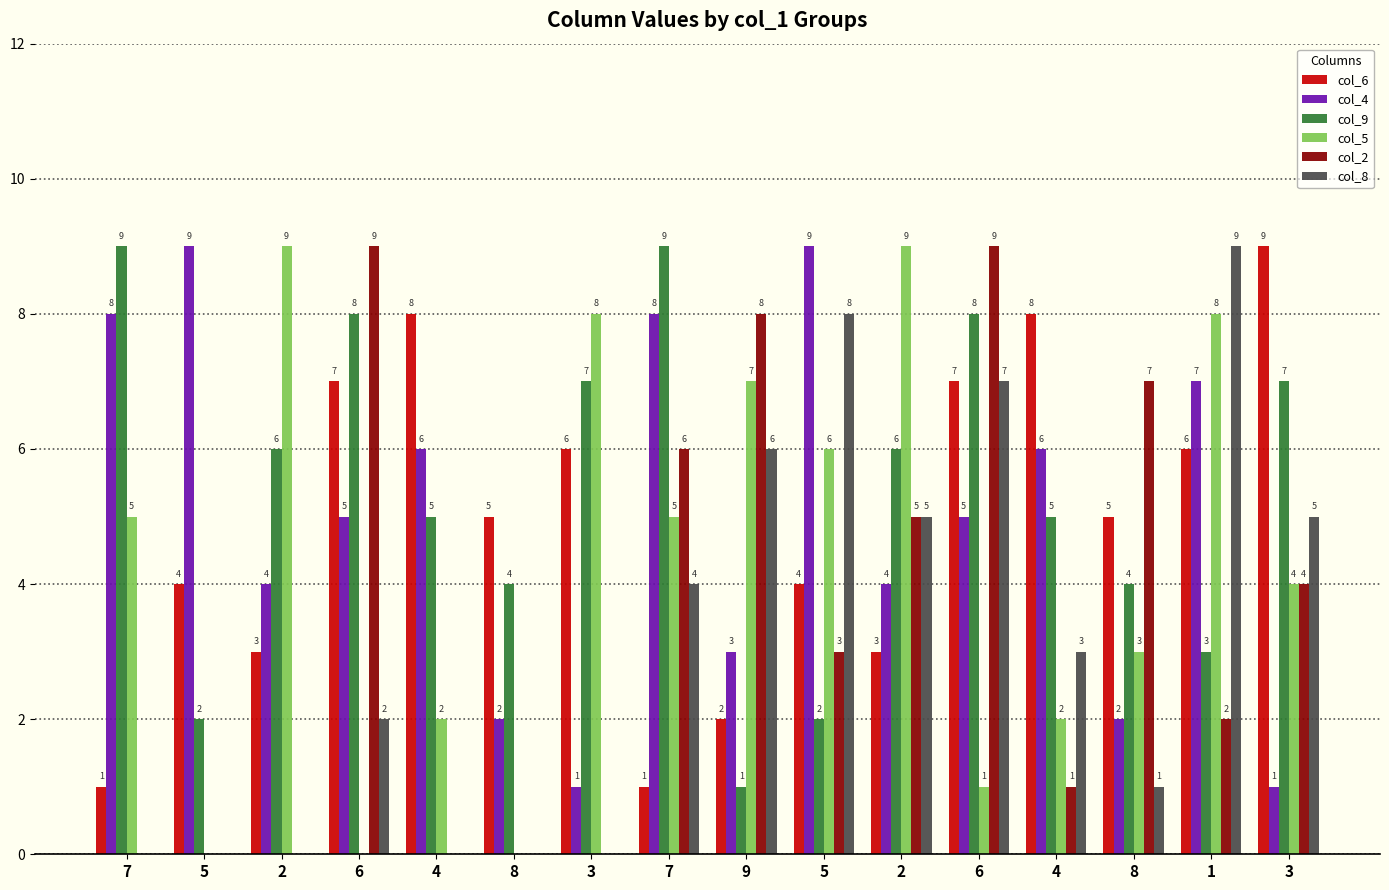

What are all the series names shown in the legend?

col_6, col_4, col_9, col_5, col_2, col_8